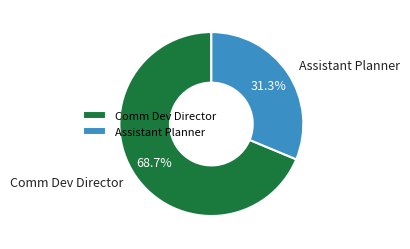

Is the sum of Comm Dev Director and Assistant Planner greater than half?

Yes